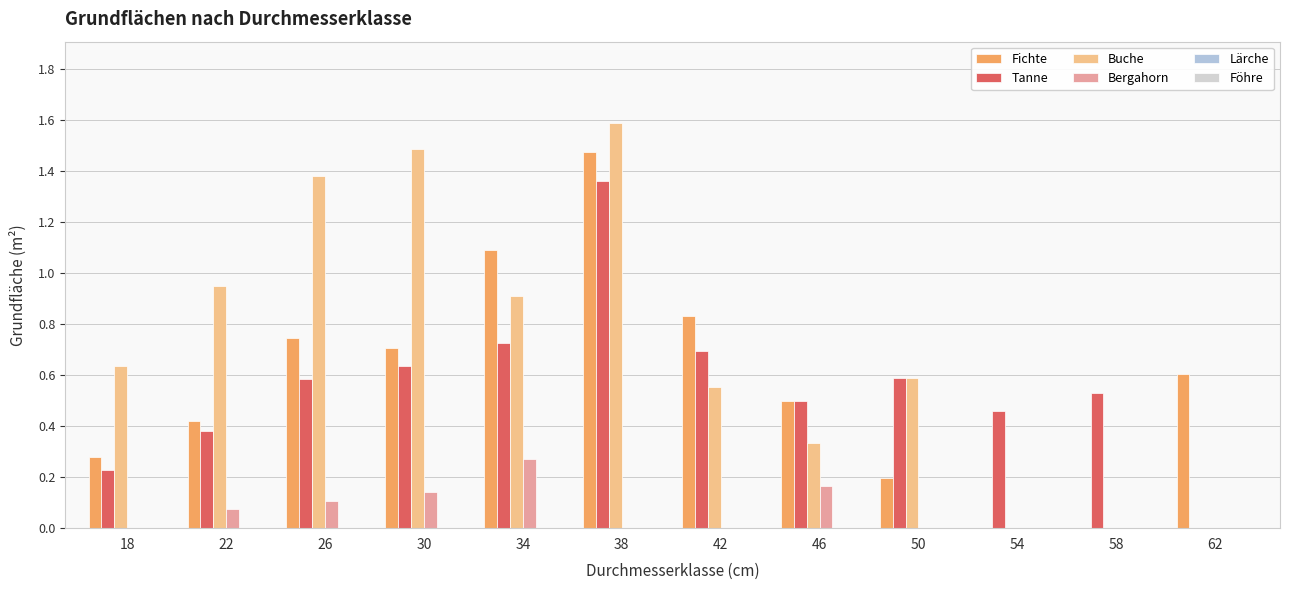

True or false: Buche has a value of 0.0 at 62.

True